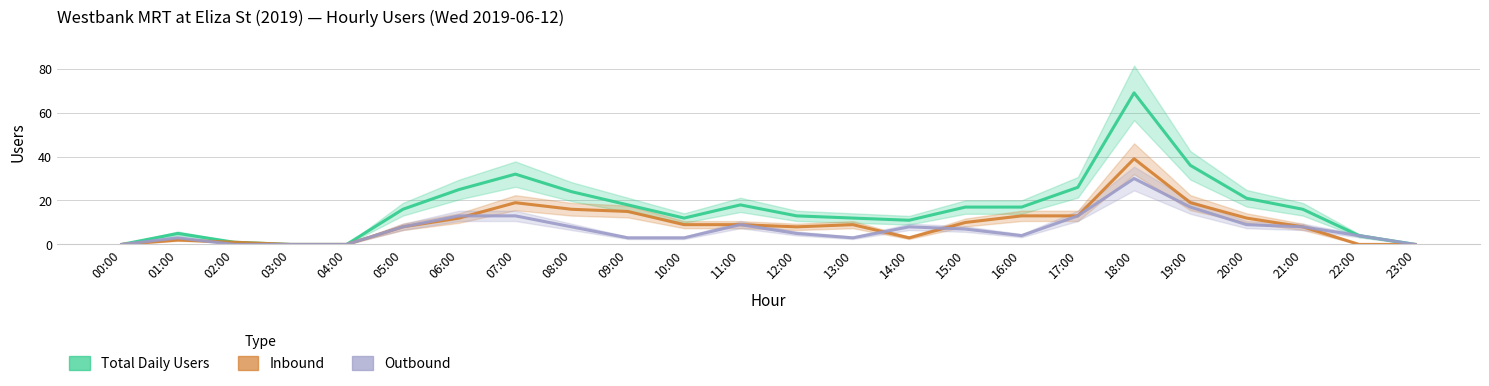

How many intersections are there between Outbound and Inbound?

4